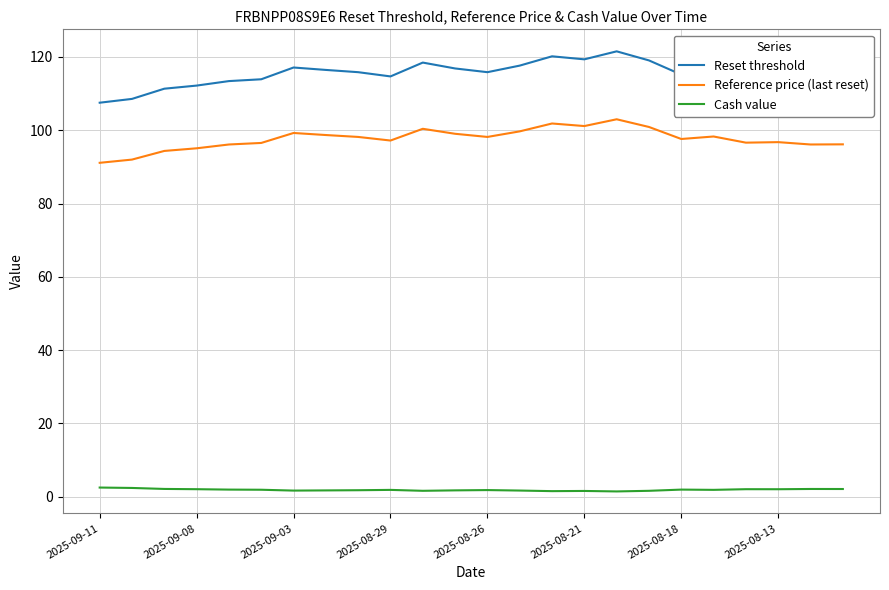

True or false: Cash value and Reset threshold cross at least once.

False